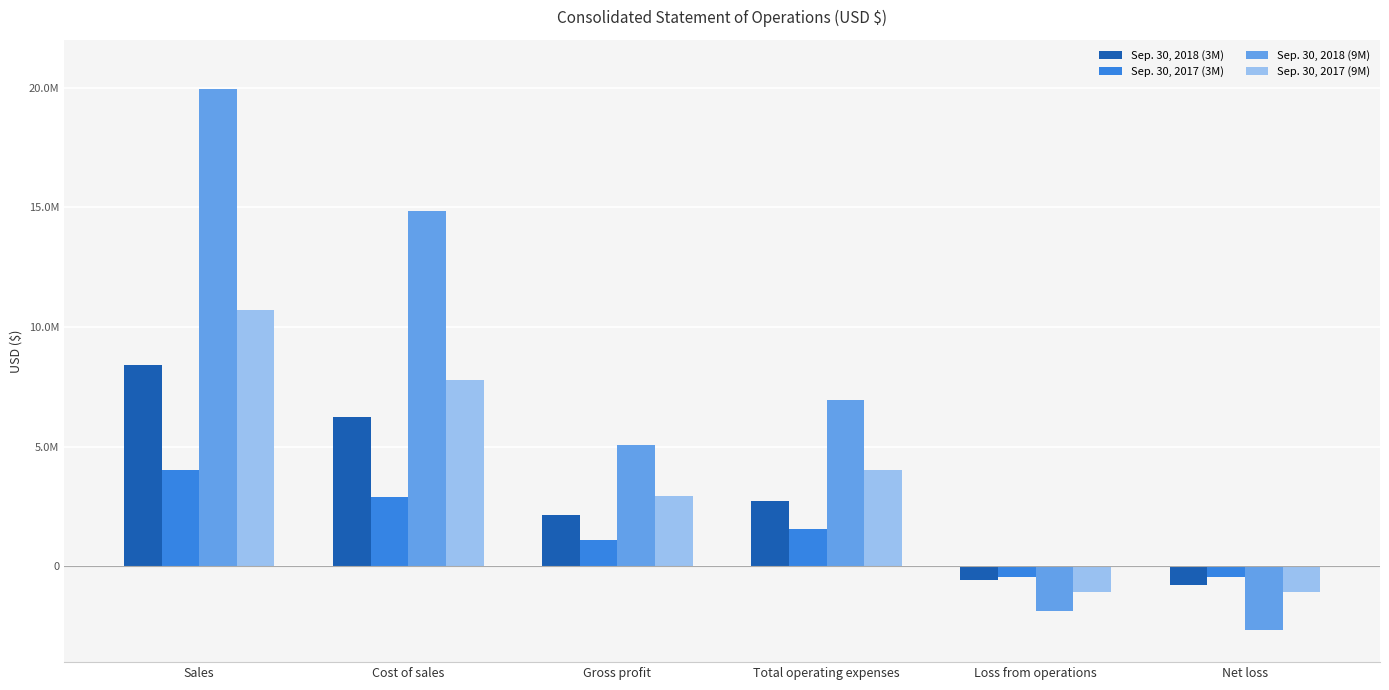

At how many categories does at least one series exceed 14651895?

2